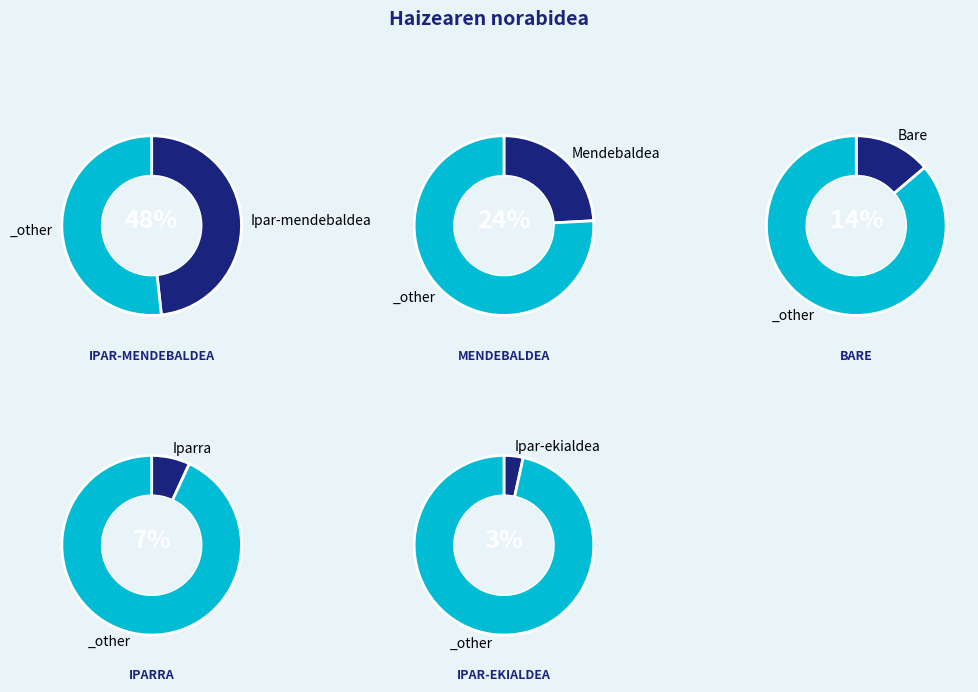

How much of the chart is everything except Bare?

86.2%